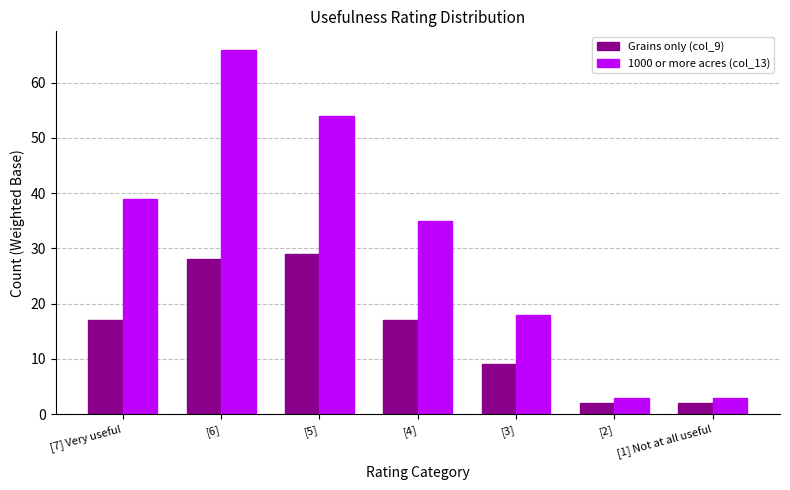

At which category is the sum across all series the highest?

[6]